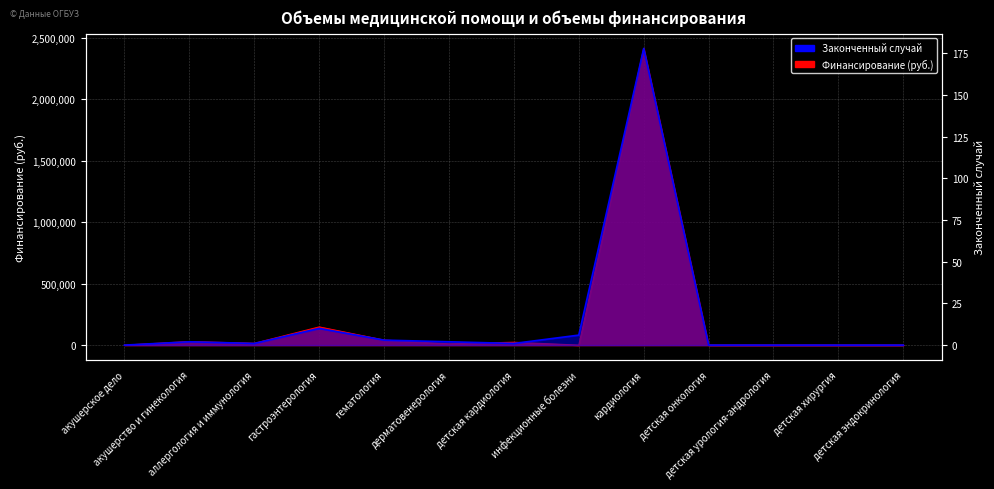

How many data points does each series have?

13